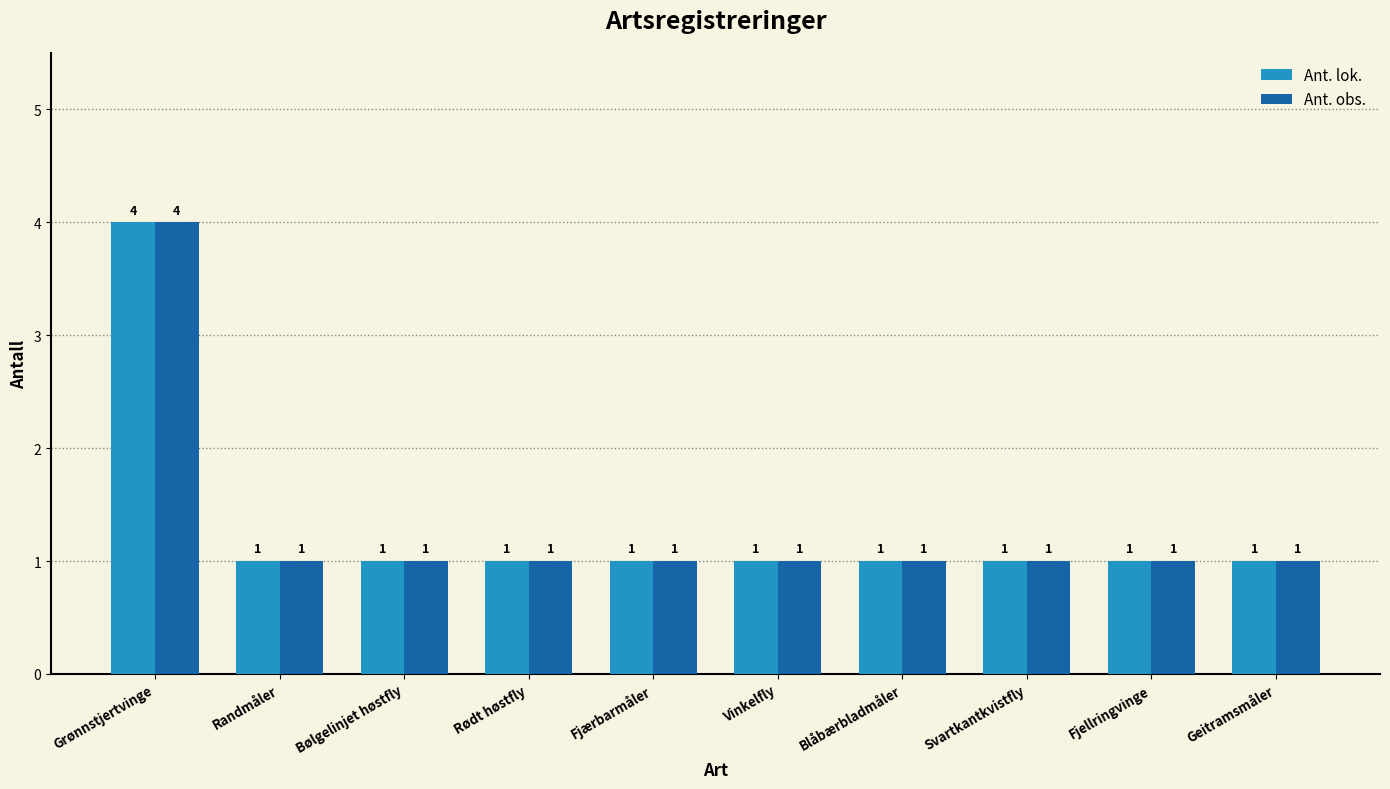

What is the total value across all series at Grønnstjertvinge?

8